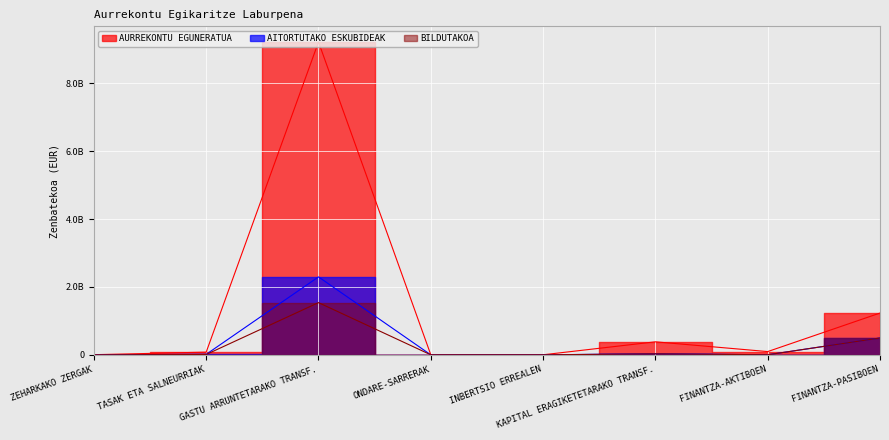

What is the greatest value displayed?

9216517592